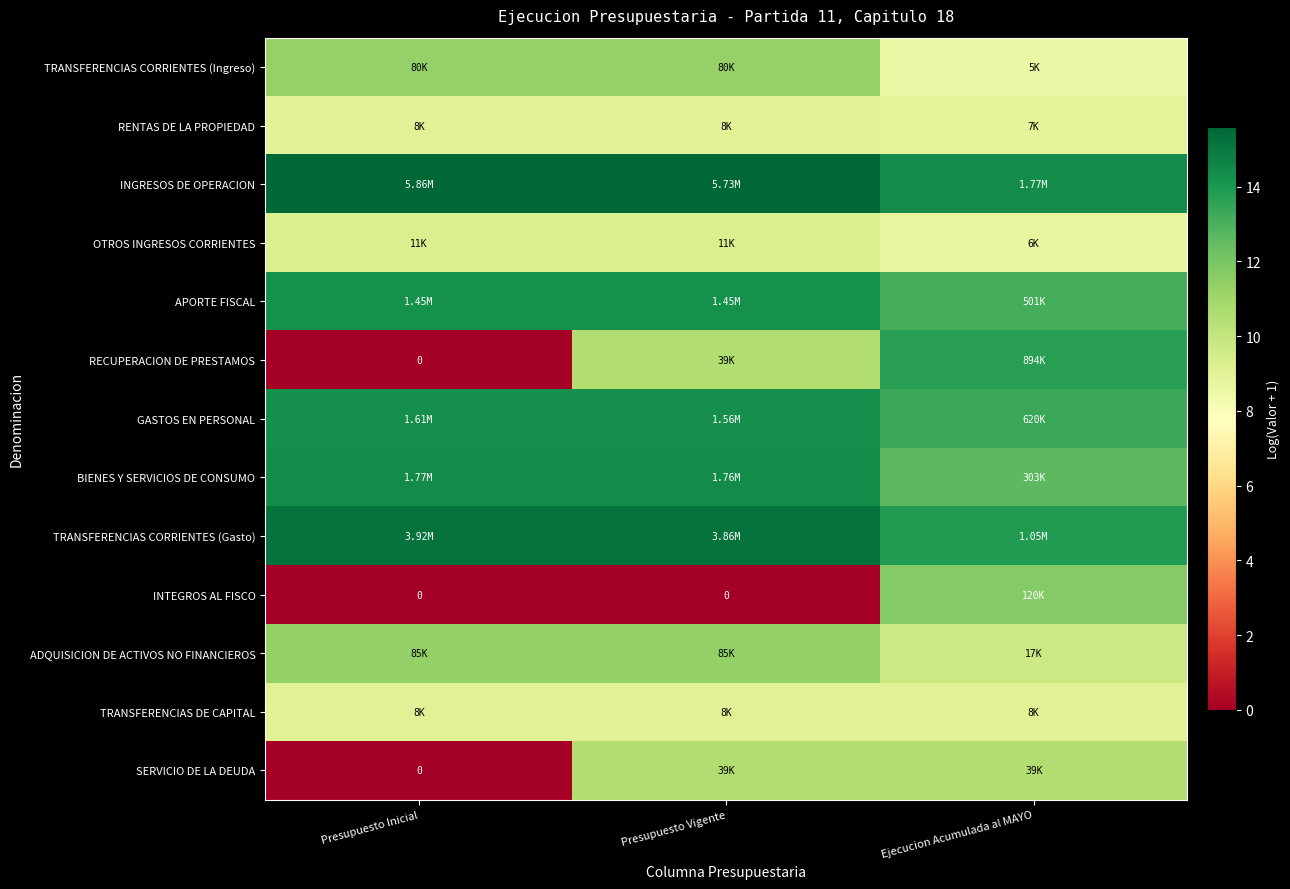

The value of APORTE FISCAL at Presupuesto Vigente is 9.3. True or false?

False